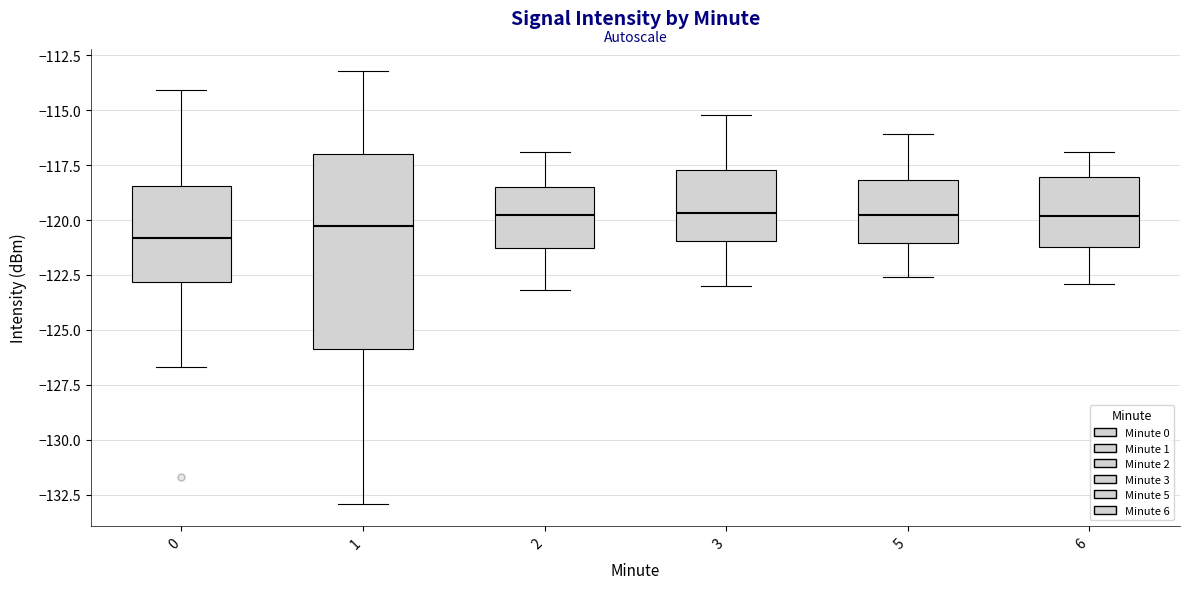

Reading left to right, read every box against the y-axis: the position of its median line, the range the box covers, and the ends of its whiskers. The values are not printed on the chart, so give them approximately, as read against the axis.

0: median -121.0, box -123.0 to -118.5, whiskers -126.5 to -114.0
1: median -120.5, box -126.0 to -117.0, whiskers -133.0 to -113.0
2: median -119.5, box -121.5 to -118.5, whiskers -123.0 to -117.0
3: median -119.5, box -121.0 to -117.5, whiskers -123.0 to -115.0
5: median -119.5, box -121.0 to -118.0, whiskers -122.5 to -116.0
6: median -120.0, box -121.0 to -118.0, whiskers -123.0 to -117.0